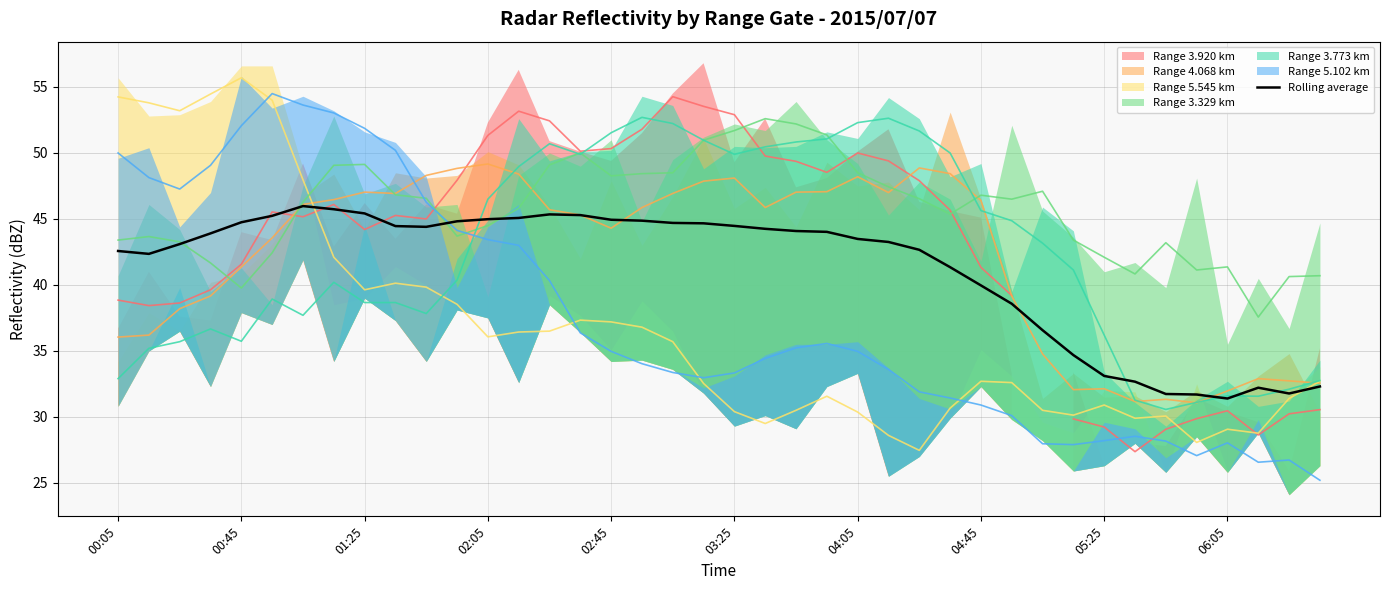

Reading right to left, list all the values displayed in this chart.

32.3	31.8	32.2	31.4	31.7	31.7	32.7	33.1	34.7	36.6	38.6	40.0	41.3	42.7	43.3	43.5	44.0	44.1	44.3	44.5	44.7	44.7	44.9	44.9	45.3	45.3	45.1	45.0	44.8	44.4	44.5	45.4	45.7	46.0	45.2	44.8	43.9	43.1	42.4	42.6